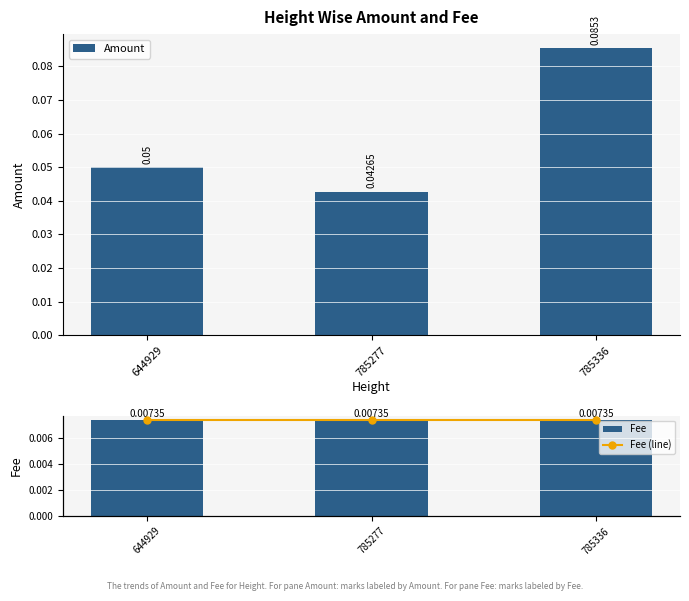

Is it true that Amount equals 0.1 at 785336?

False